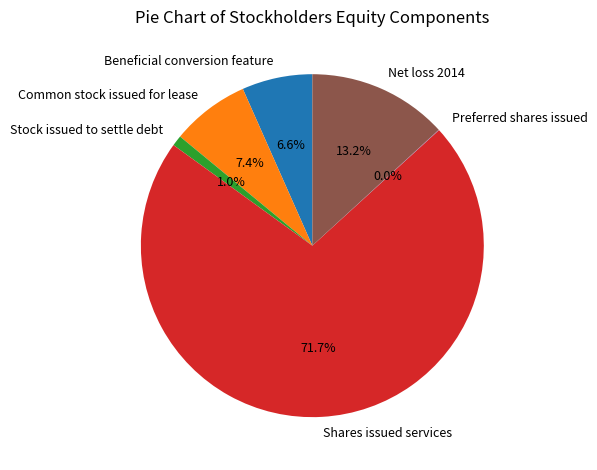

How much of the chart is everything except Common stock issued for lease?

92.6%